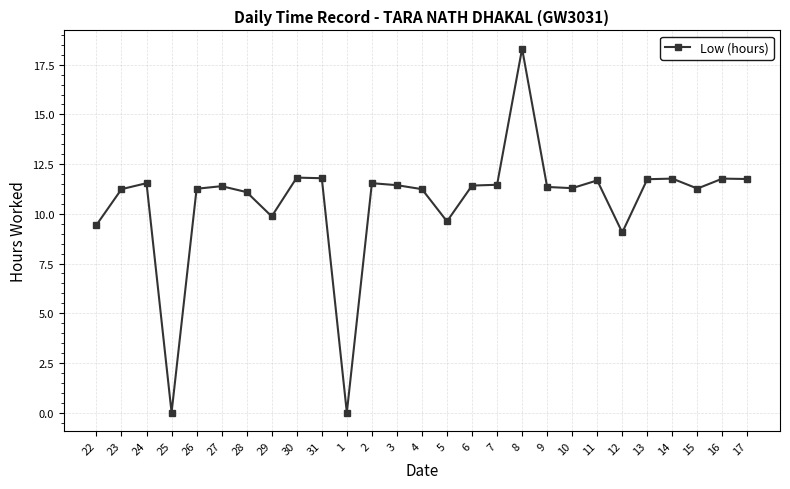

What is the difference between the maximum and second lowest values?

18.3